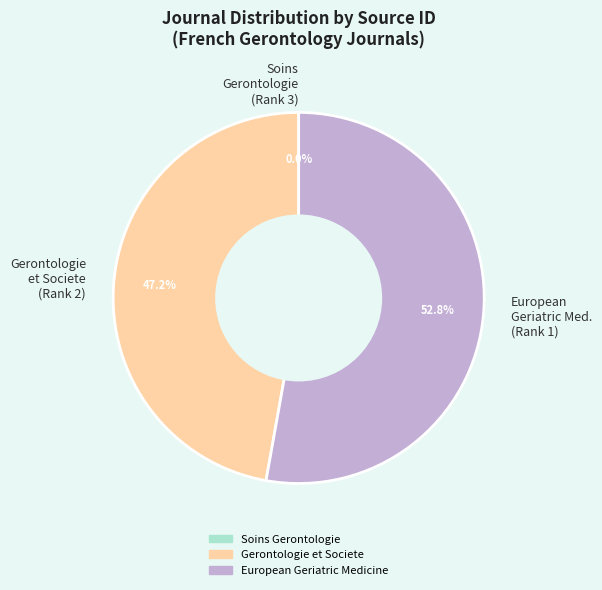

Which category accounts for the majority?

European Geriatric Med. (Rank 1)